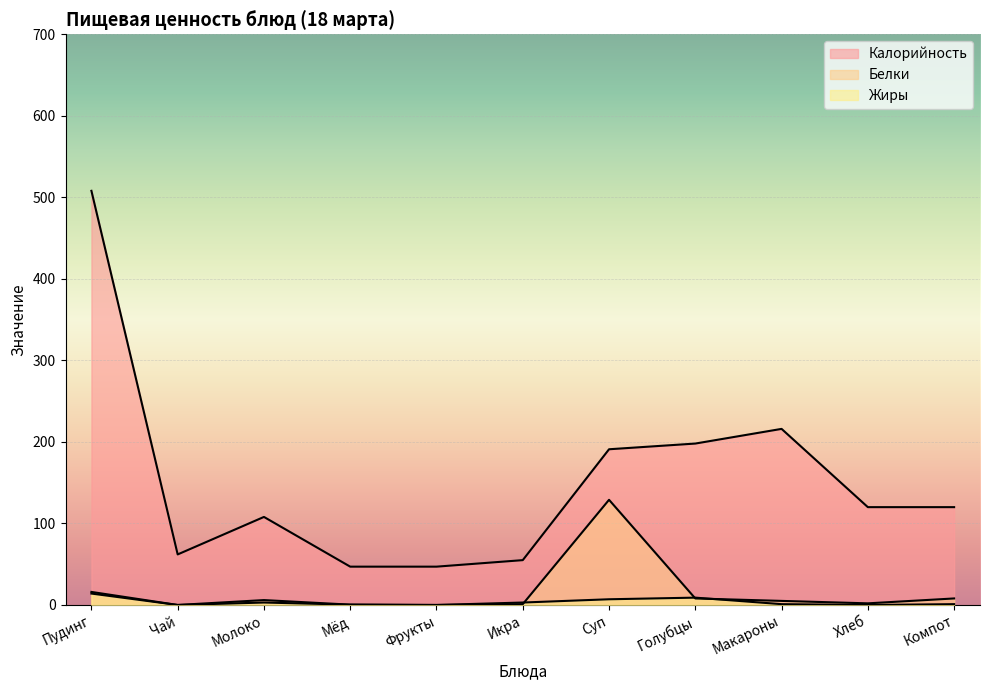

Is the value of Белки at Молоко greater than the value of Жиры at Пудинг?

No